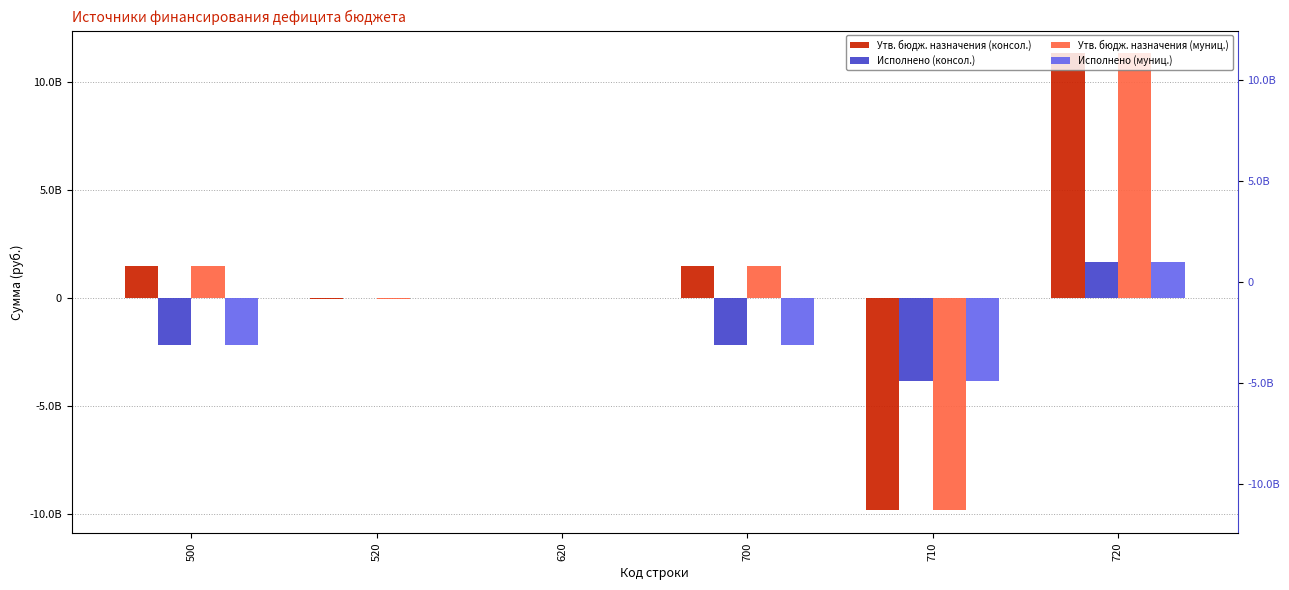

What is the approximate value of Утв. бюдж. назначения (муниц.) at 700?

1492084793.3